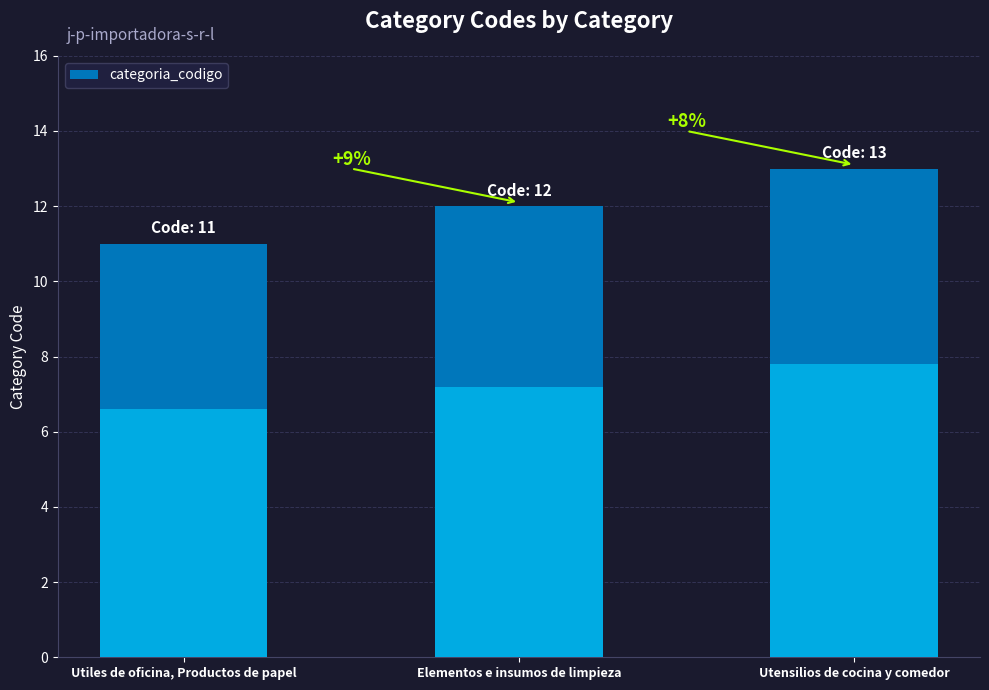

What is the difference between the values at Utiles de oficina, Productos de papel and Utensilios de cocina y comedor?

2